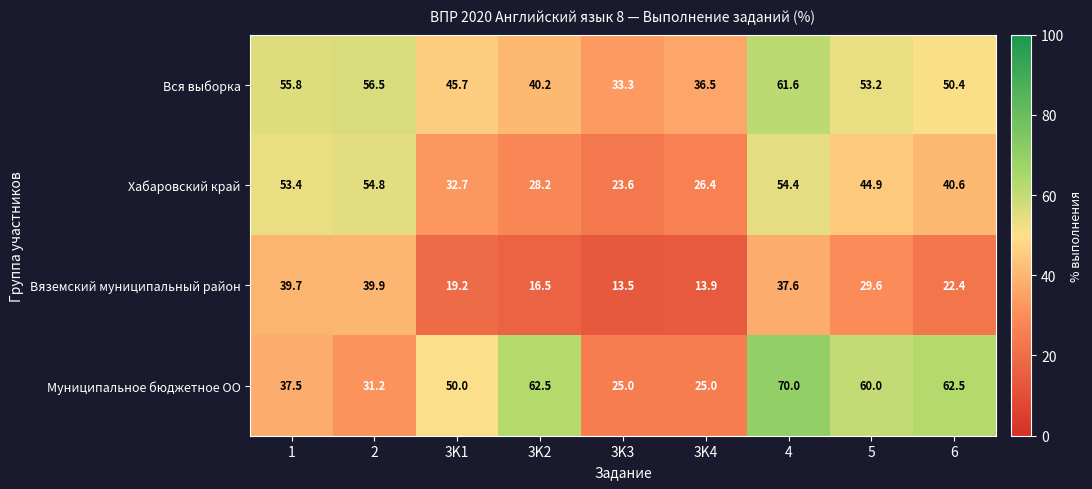

Rank the series at 4 from lowest to highest value.

Вяземский муниципальный район, Хабаровский край, Вся выборка, Муниципальное бюджетное ОО